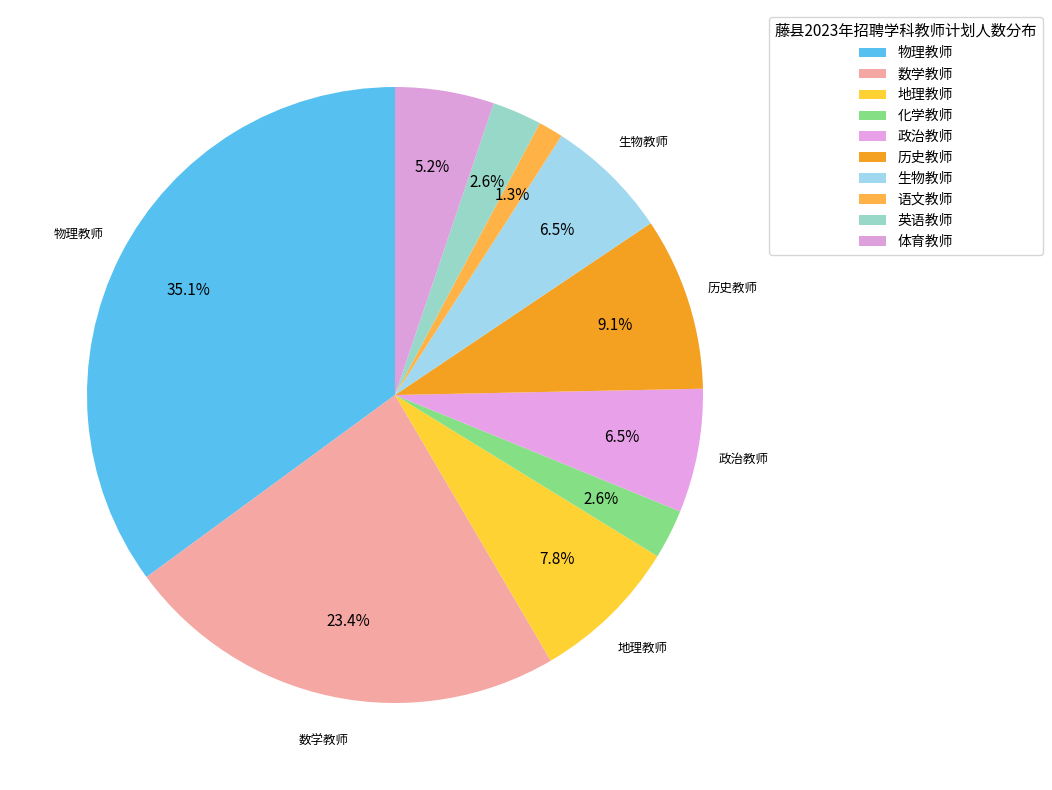

True or false: 化学教师 accounts for 3% of the total.

True